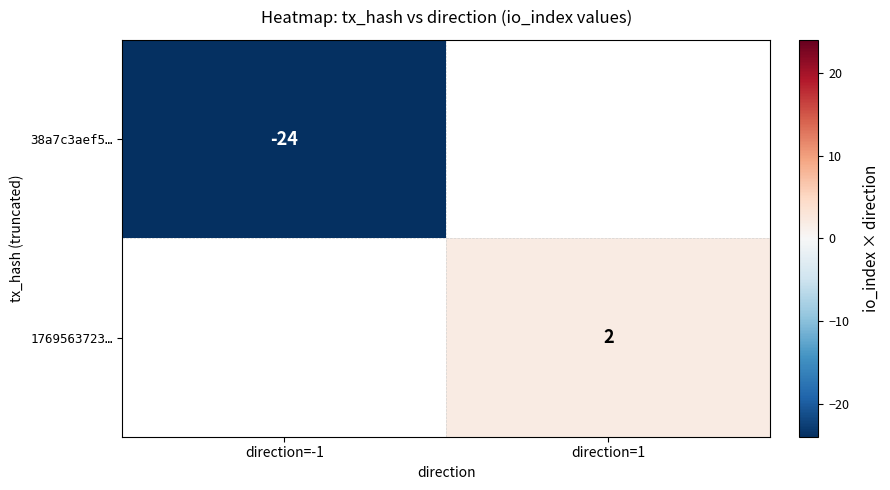

How many categories are shown in the chart?

2